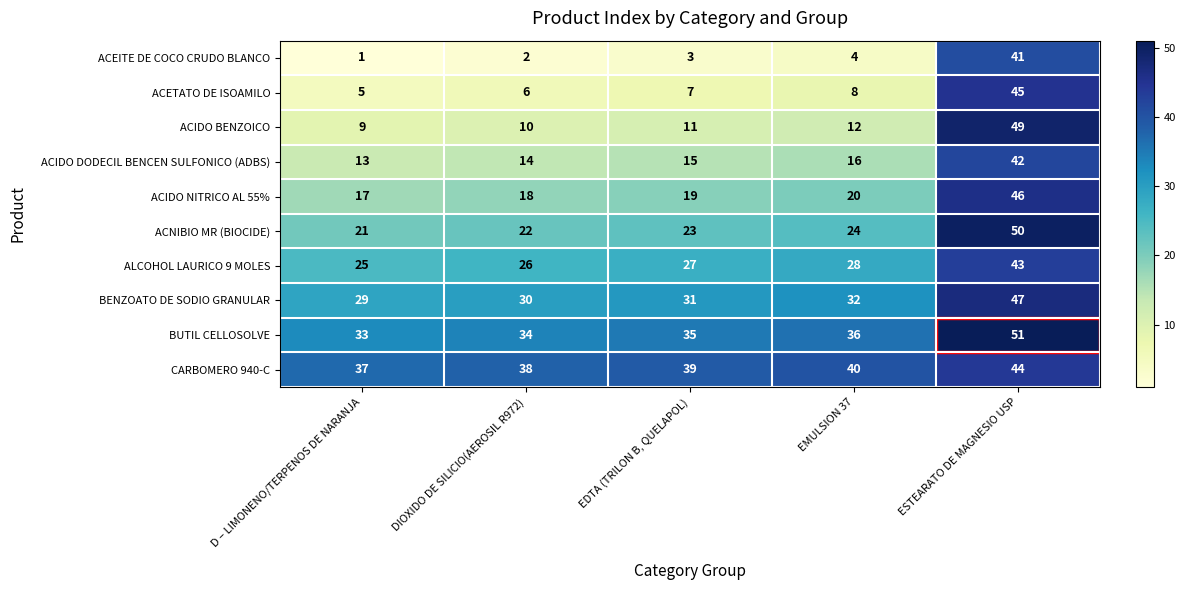

List the series in order of their peak value, highest first.

BUTIL CELLOSOLVE, ACNIBIO MR (BIOCIDE), ACIDO BENZOICO, BENZOATO DE SODIO GRANULAR, ACIDO NITRICO AL 55%, ACETATO DE ISOAMILO, CARBOMERO 940-C, ALCOHOL LAURICO 9 MOLES, ACIDO DODECIL BENCEN SULFONICO (ADBS), ACEITE DE COCO CRUDO BLANCO